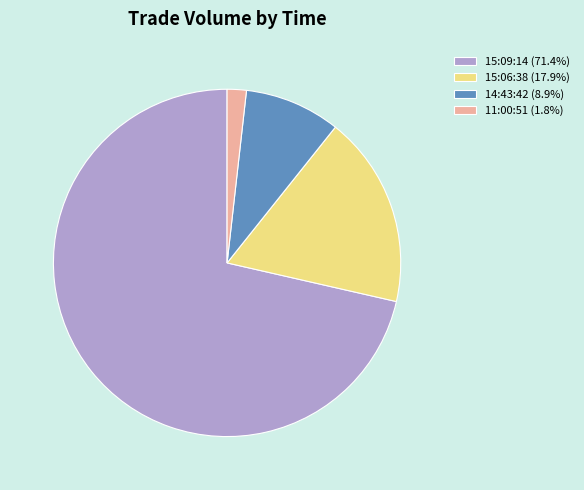

What is the smallest slice in the pie chart?

11:00:51